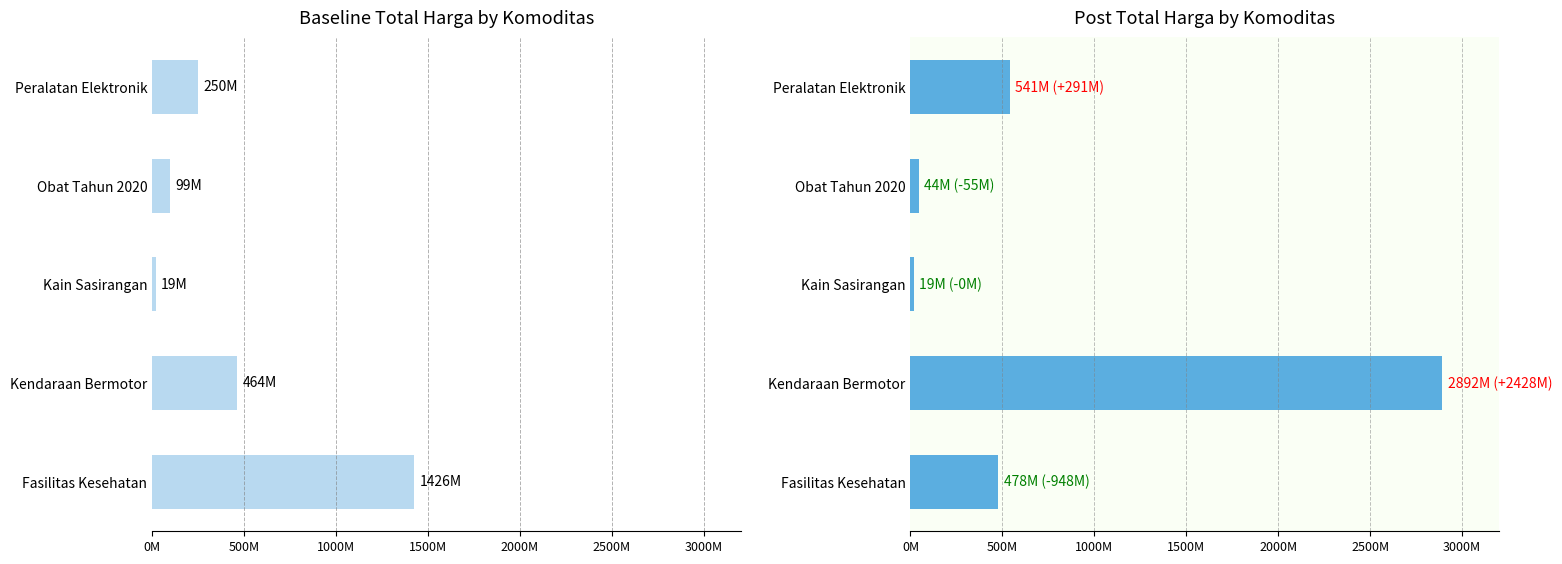

Which series has the largest range (max minus min)?

Total Harga (Post)